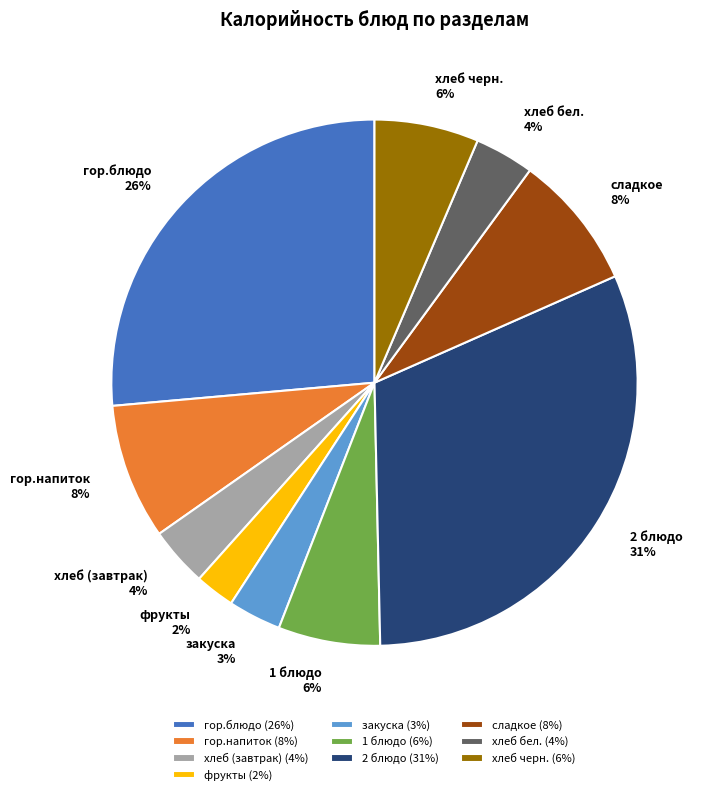

To the nearest percent, what is the average slice percentage?

10%